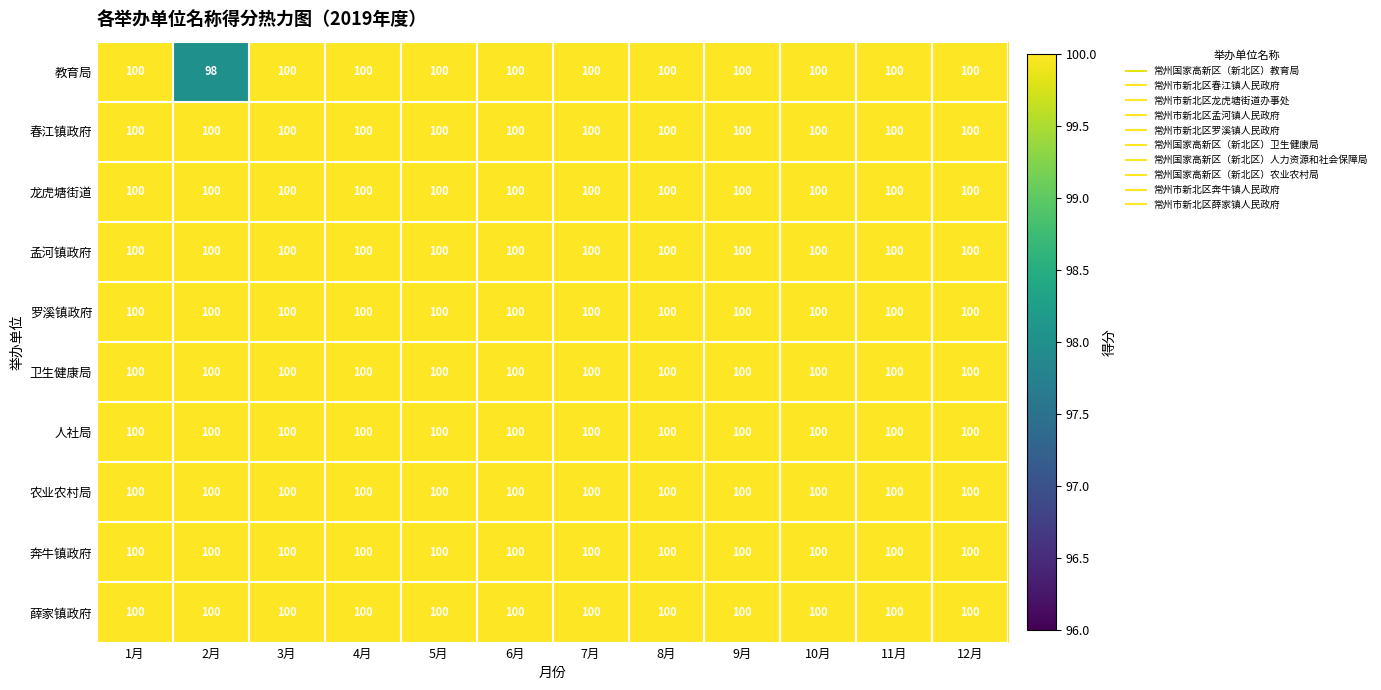

What is the maximum value shown in the chart?

100